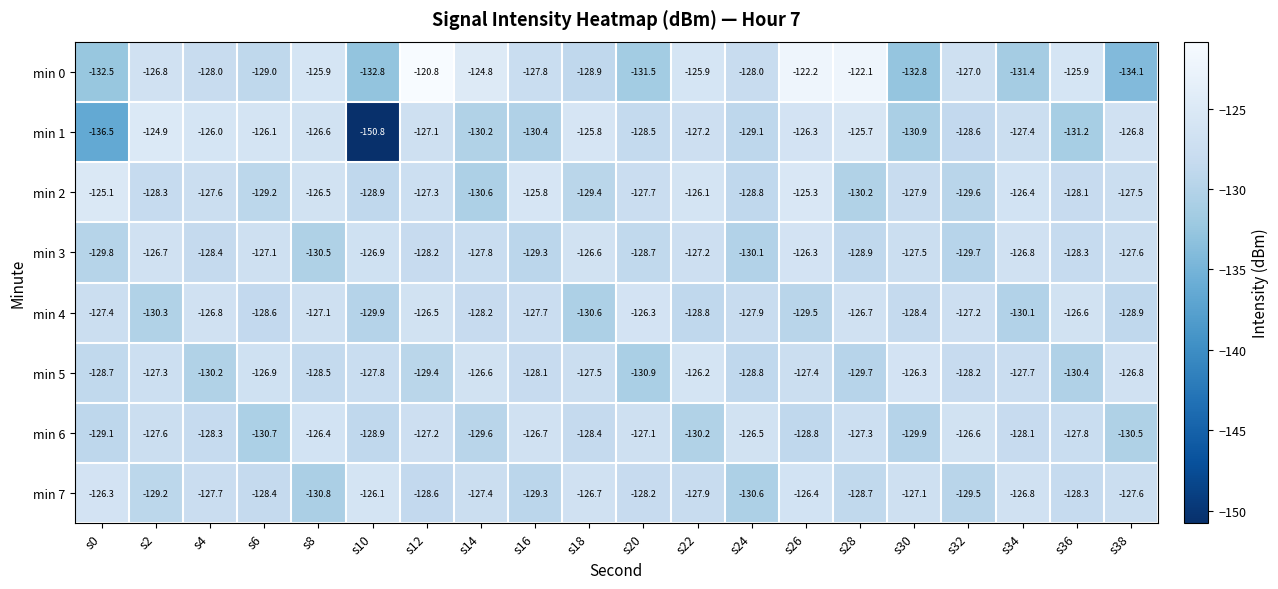

What is the difference between the min 5 values at s2 and s24?

1.5